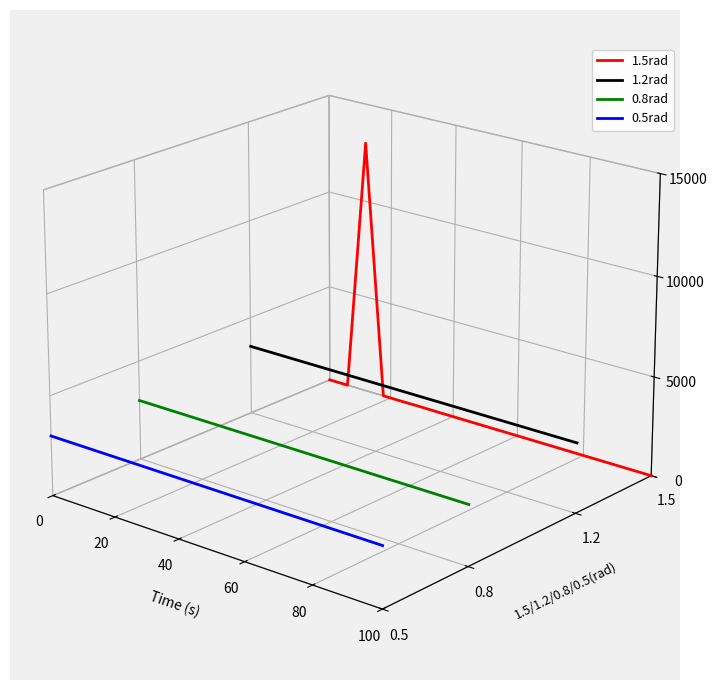

True or false: 0.5rad and 1.2rad cross at least once.

False